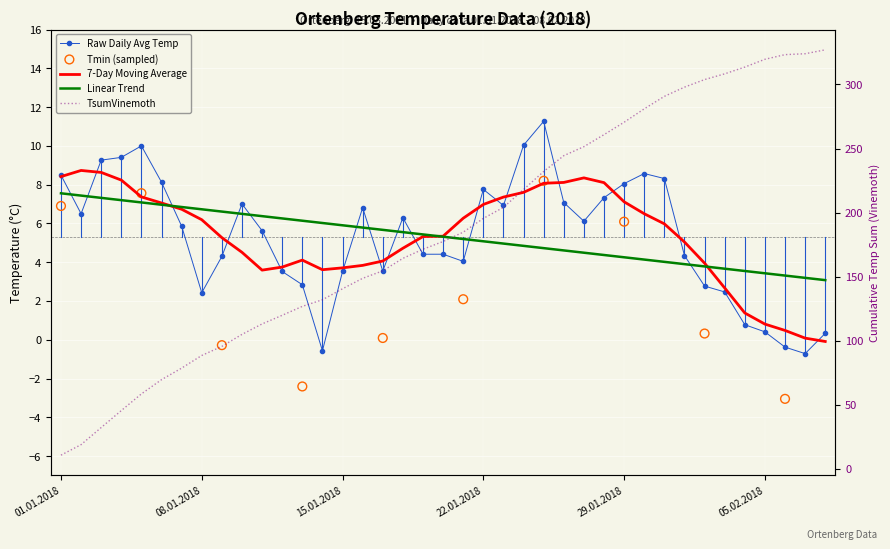

What is the total value across all series at 31?

302.2